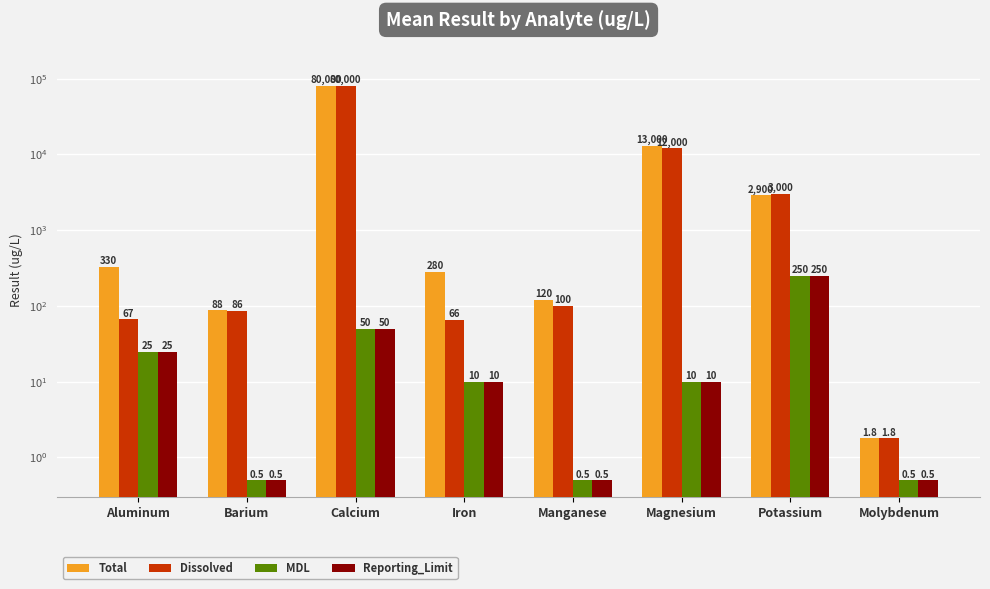

How many data points in Reporting_Limit are above 10?

3